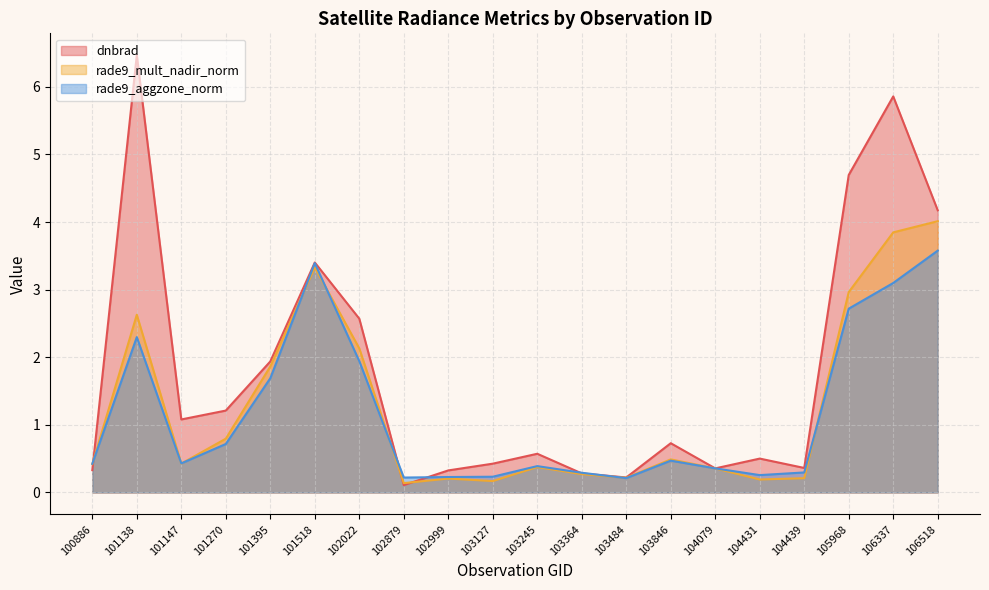

Reading left to right, extract all data points from this chart.

dnbrad: 0.3	6.5	1.1	1.2	1.9	3.4	2.6	0.1	0.3	0.4	0.6	0.3	0.2	0.7	0.4	0.5	0.4	4.7	5.9	4.2
rade9_mult_nadir_norm: 0.4	2.6	0.4	0.8	1.9	3.3	2.1	0.1	0.2	0.2	0.4	0.3	0.2	0.5	0.4	0.2	0.2	3.0	3.8	4.0
rade9_aggzone_norm: 0.4	2.3	0.4	0.7	1.7	3.4	1.9	0.2	0.2	0.2	0.4	0.3	0.2	0.5	0.4	0.3	0.3	2.7	3.1	3.6